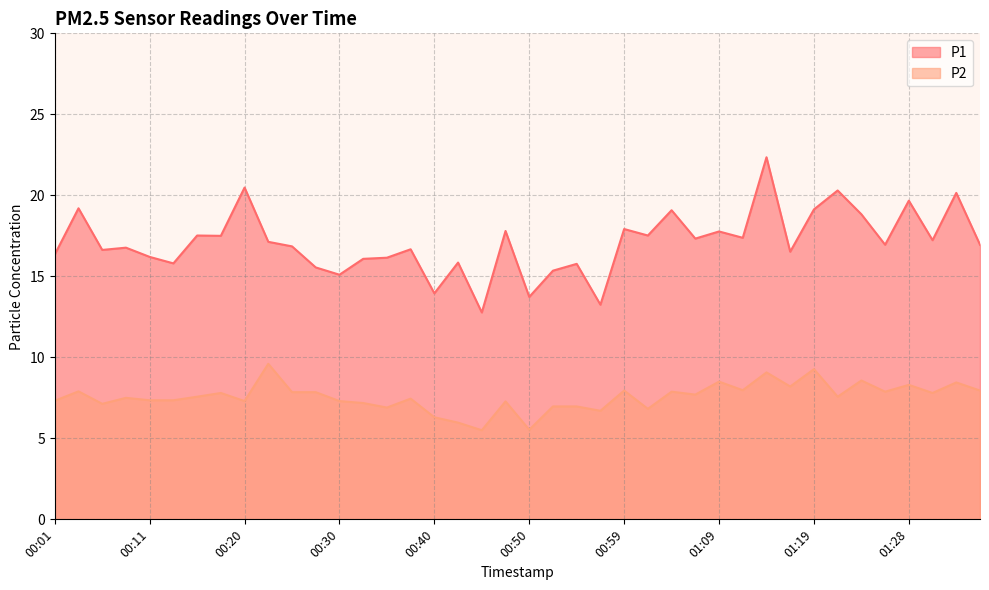

Reading right to left, transcribe all the data shown in this chart.

P1: 01:36=16.9	01:33=20.1	01:31=17.2	01:28=19.7	01:26=16.9	01:24=18.8	01:21=20.3	01:19=19.1	01:16=16.5	01:14=22.4	01:11=17.4	01:09=17.8	01:07=17.3	01:04=19.1	01:02=17.5	00:59=17.9	00:57=13.2	00:54=15.8	00:52=15.3	00:50=13.7	00:47=17.8	00:45=12.8	00:42=15.8	00:40=13.9	00:37=16.7	00:35=16.1	00:33=16.1	00:30=15.1	00:28=15.6	00:25=16.9	00:23=17.1	00:20=20.5	00:18=17.5	00:16=17.5	00:13=15.8	00:11=16.2	00:08=16.8	00:06=16.6	00:03=19.2	00:01=16.4
P2: 01:36=8.0	01:33=8.4	01:31=7.8	01:28=8.3	01:26=7.9	01:24=8.6	01:21=7.6	01:19=9.3	01:16=8.2	01:14=9.1	01:11=8.0	01:09=8.5	01:07=7.7	01:04=7.9	01:02=6.8	00:59=8.0	00:57=6.7	00:54=7.0	00:52=7.0	00:50=5.5	00:47=7.3	00:45=5.5	00:42=6.0	00:40=6.3	00:37=7.5	00:35=6.9	00:33=7.2	00:30=7.3	00:28=7.8	00:25=7.8	00:23=9.6	00:20=7.3	00:18=7.8	00:16=7.6	00:13=7.3	00:11=7.3	00:08=7.5	00:06=7.1	00:03=7.9	00:01=7.3